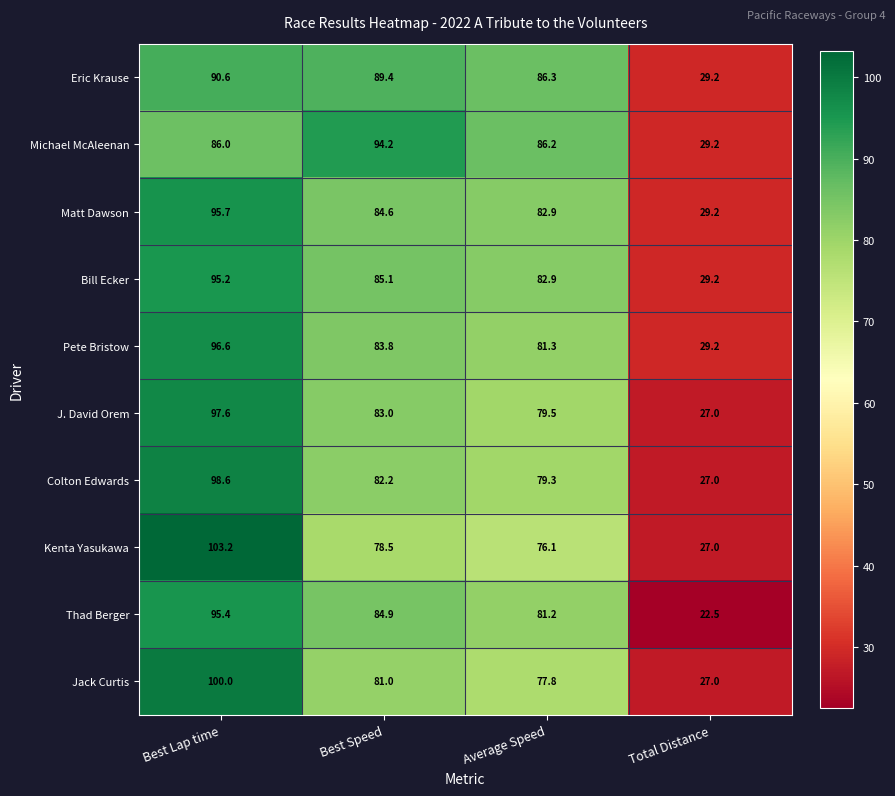

Between Best Lap time and Best Speed, which series saw the biggest shift?

Kenta Yasukawa